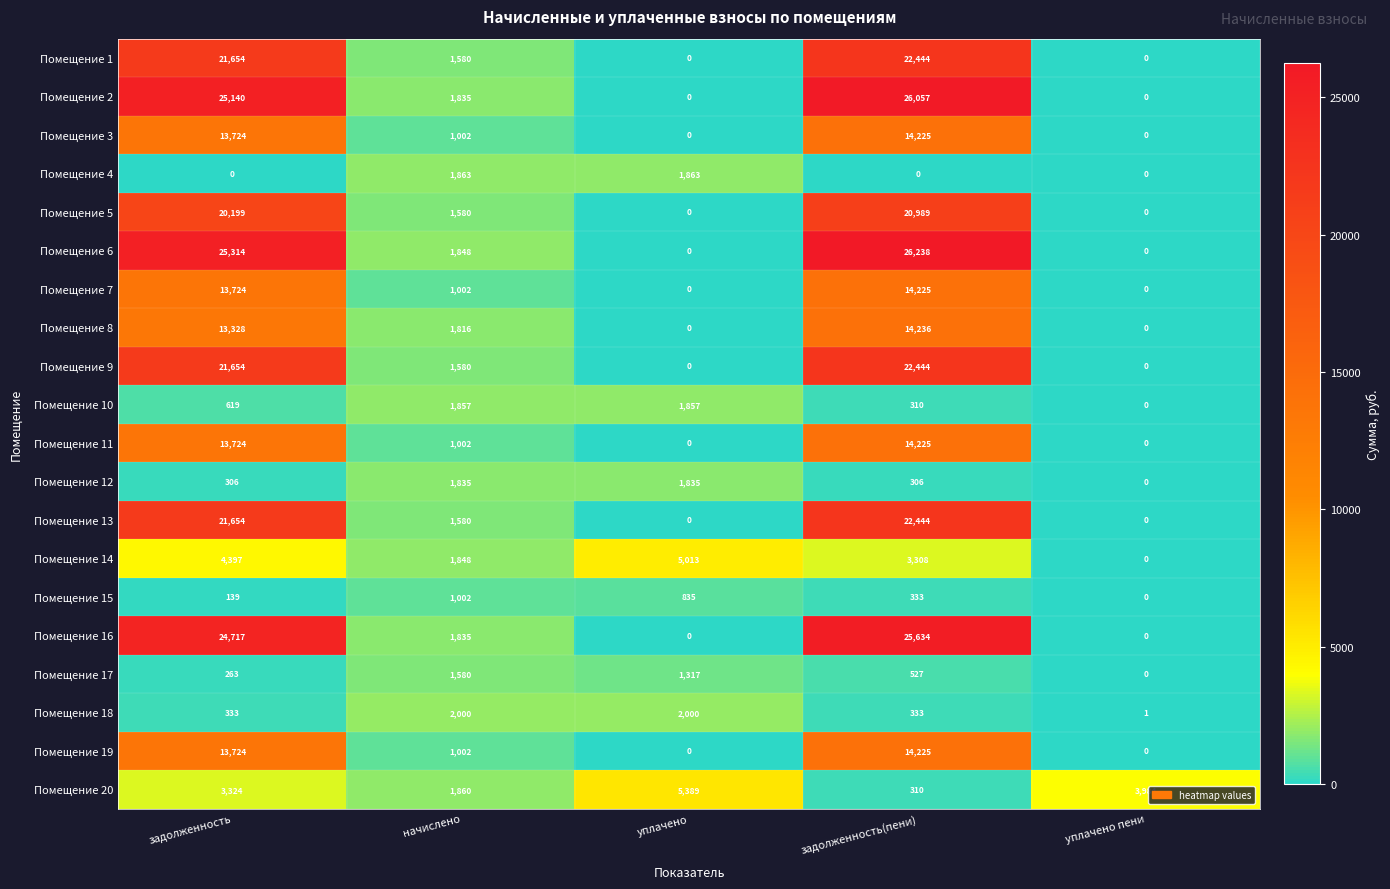

At which category is the sum across all series the highest?

задолженность(пени)